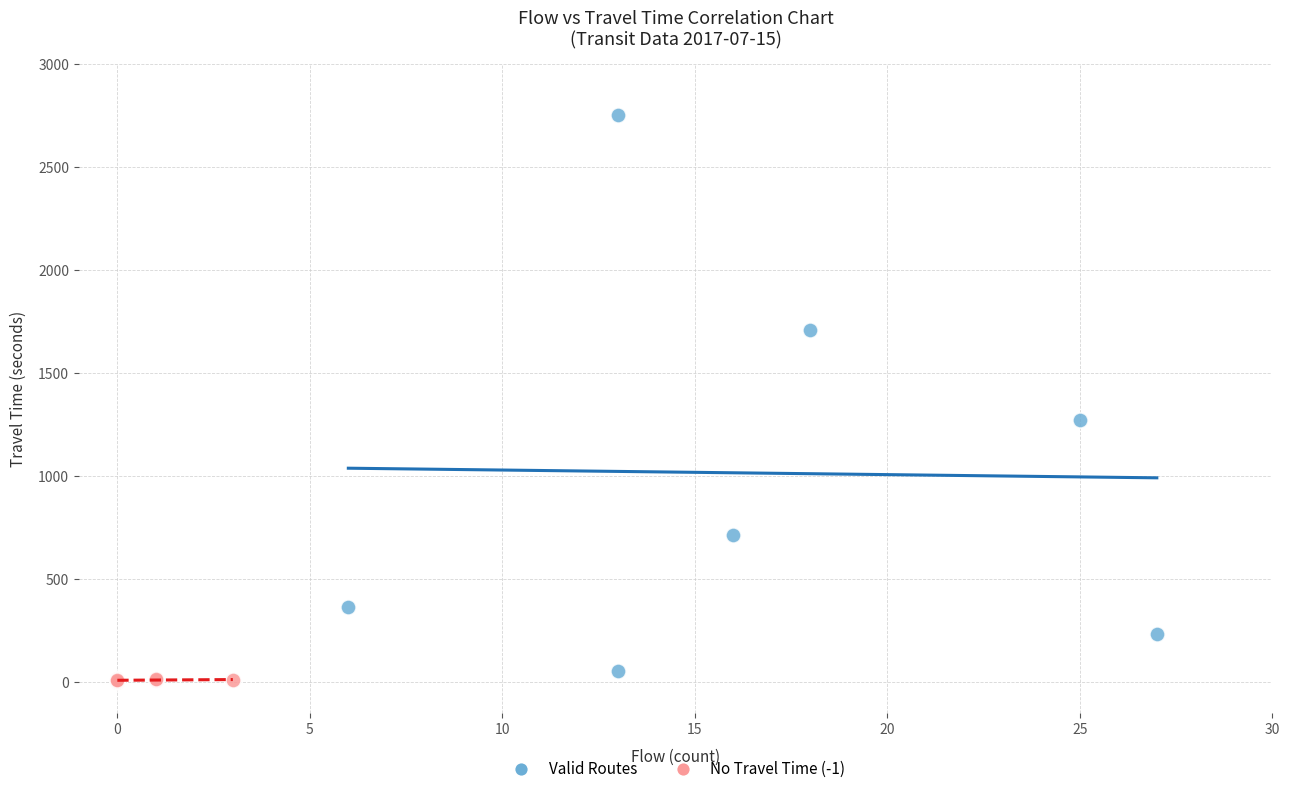

Which series has the largest Y range (max minus min)?

Valid Routes